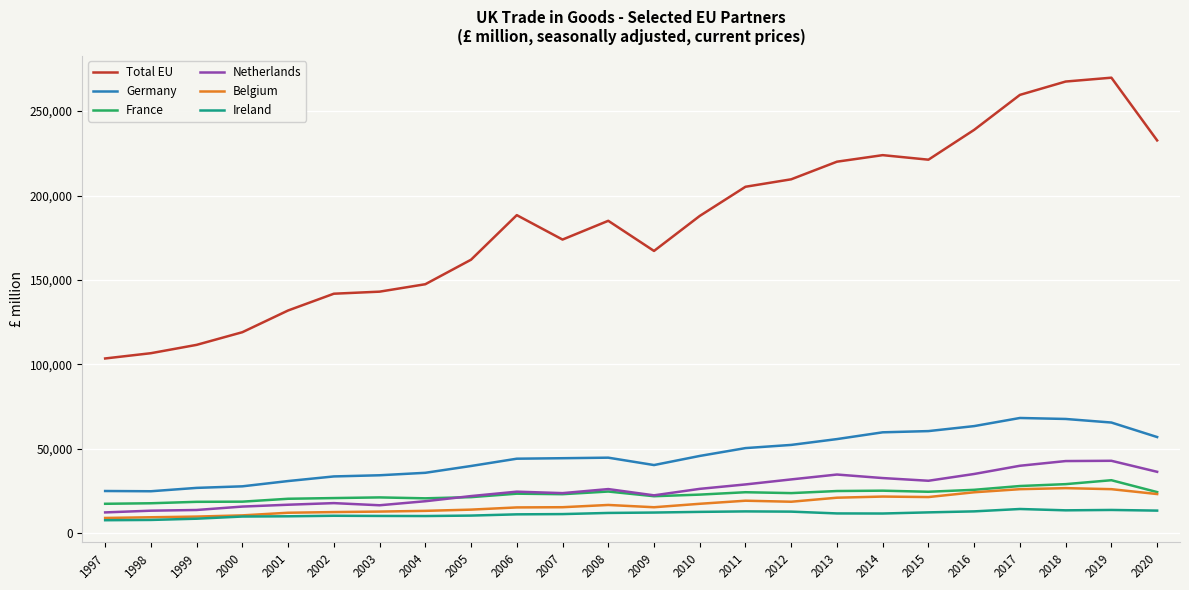

Which series has the largest range (max minus min)?

Total EU